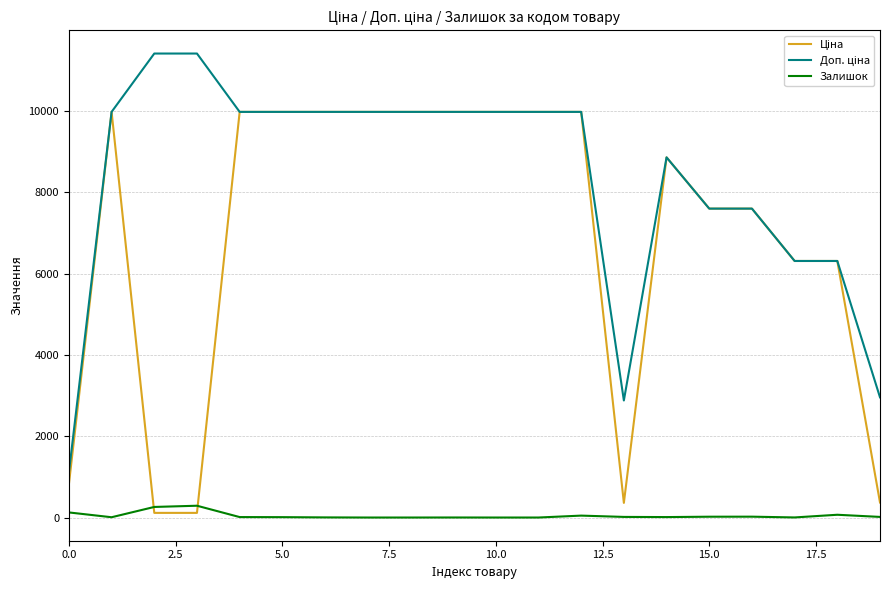

How many interior local valleys does the Ціна series have?

1